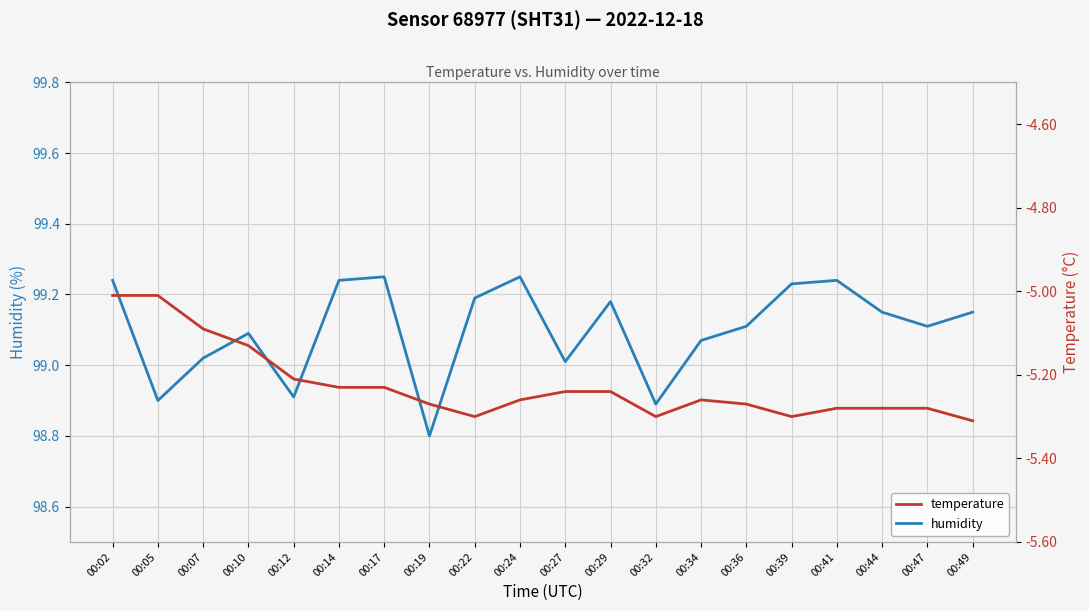

How many interior local valleys does the temperature series have?

3